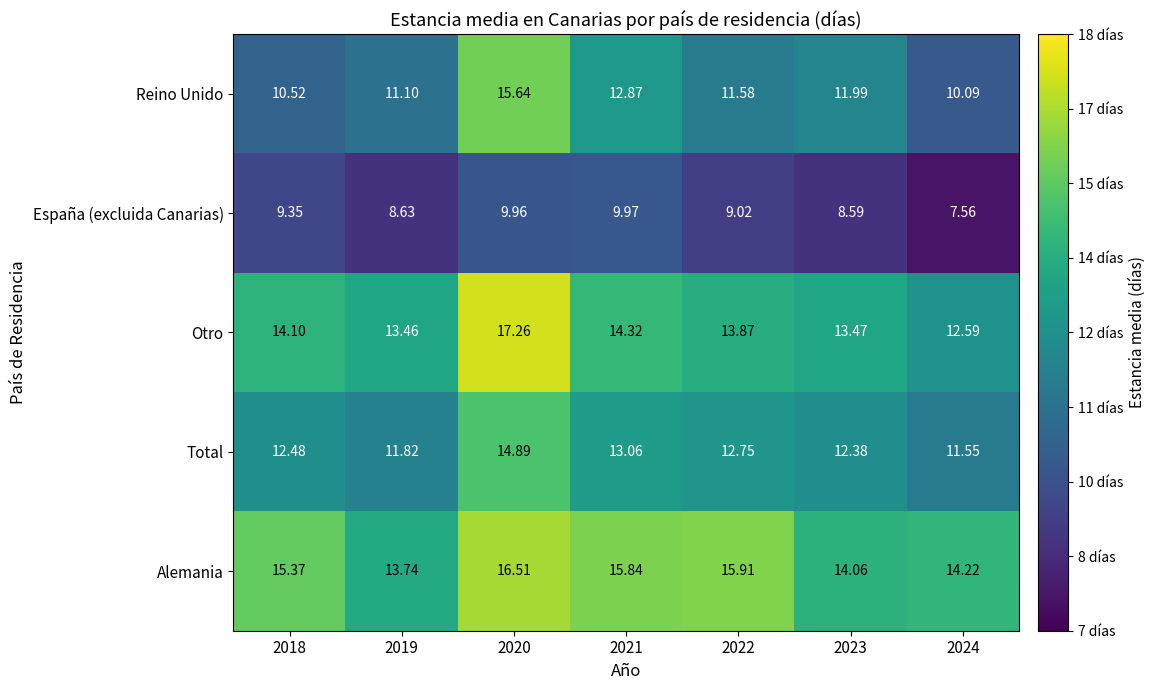

At which category does the chart reach its minimum across all series?

2024